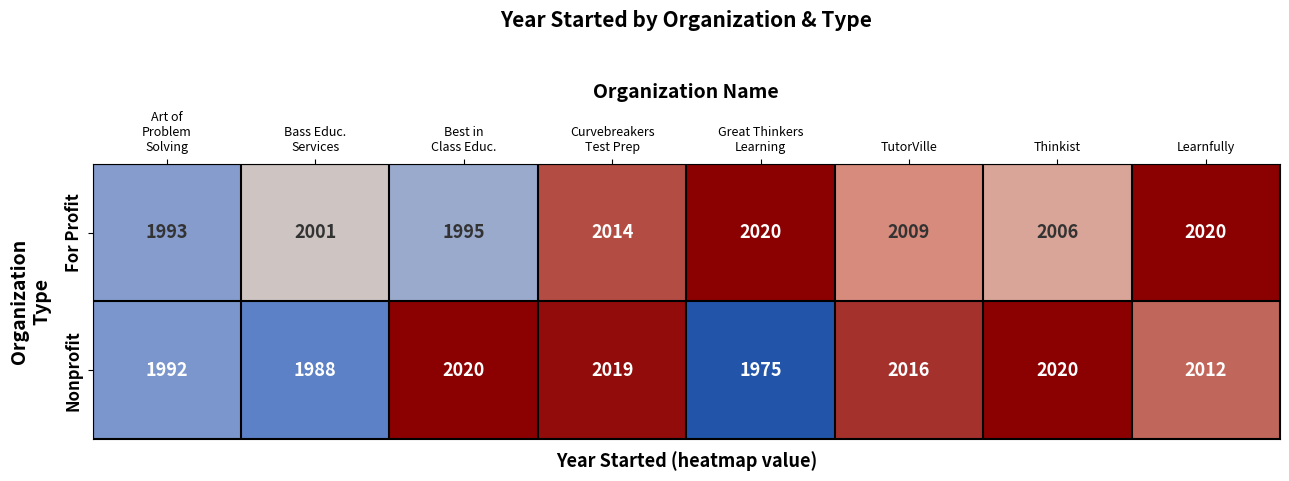

Count the number of data series in this chart.

2